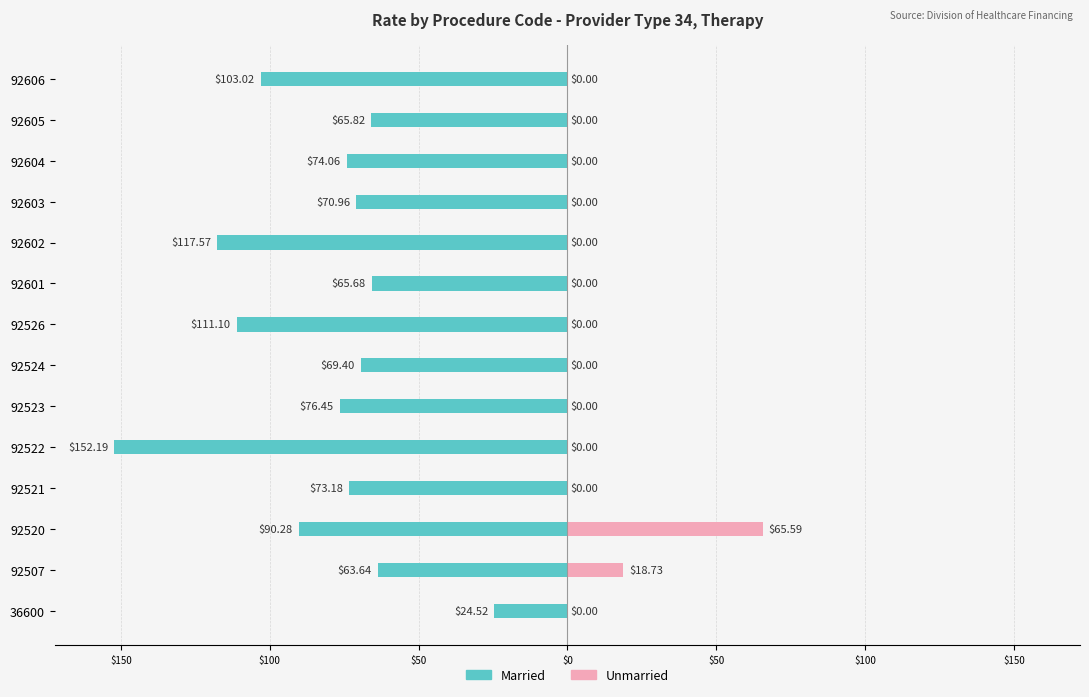

How many positive values does the Unmarried series have?

2